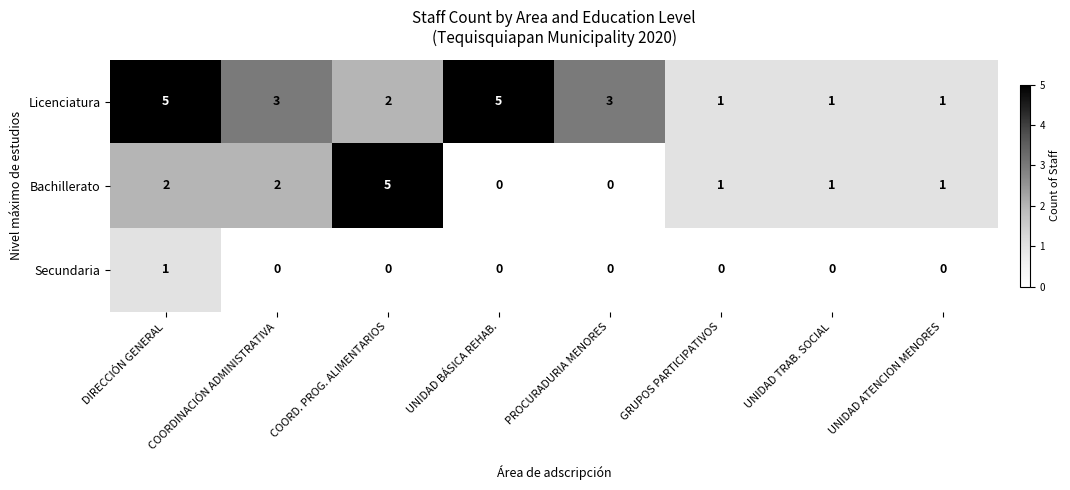

Count the Licenciatura values in the range 1 to 5.

8